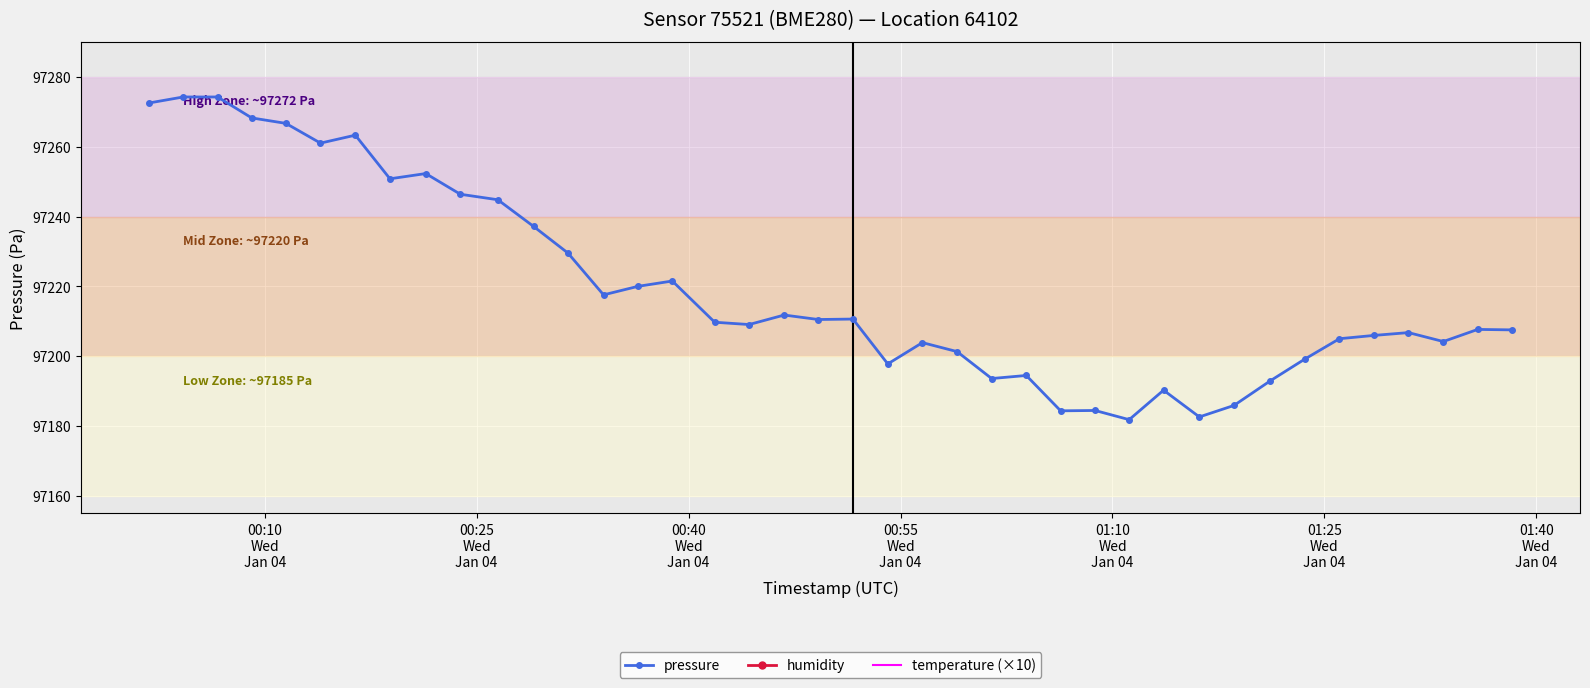

True or false: pressure has more than 2 interior local peaks.

True